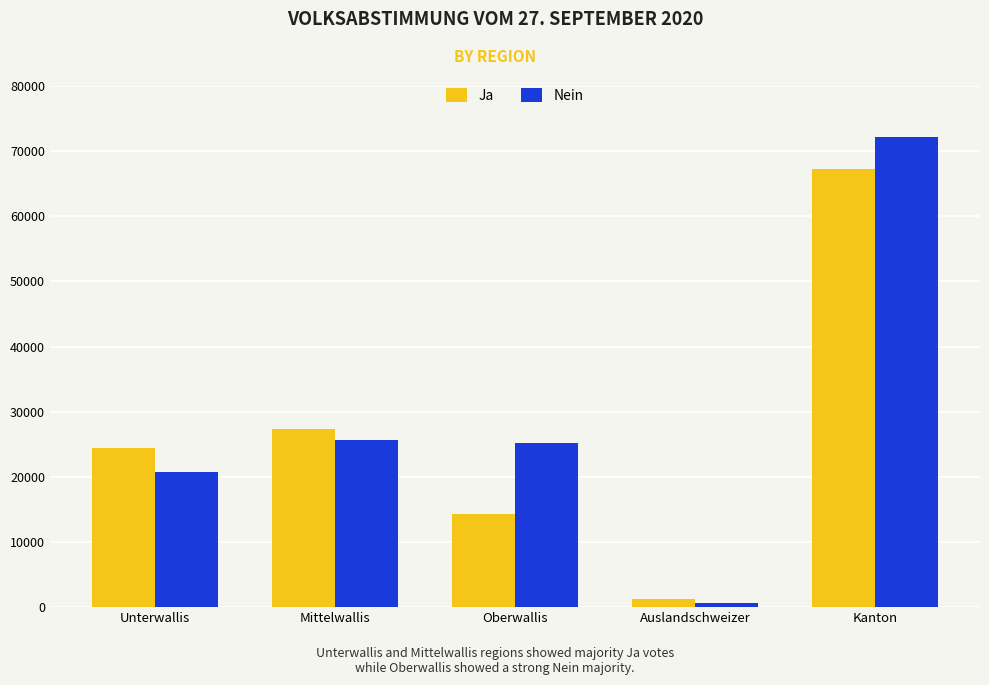

Rank the series by their average value, from lowest to highest.

Ja, Nein